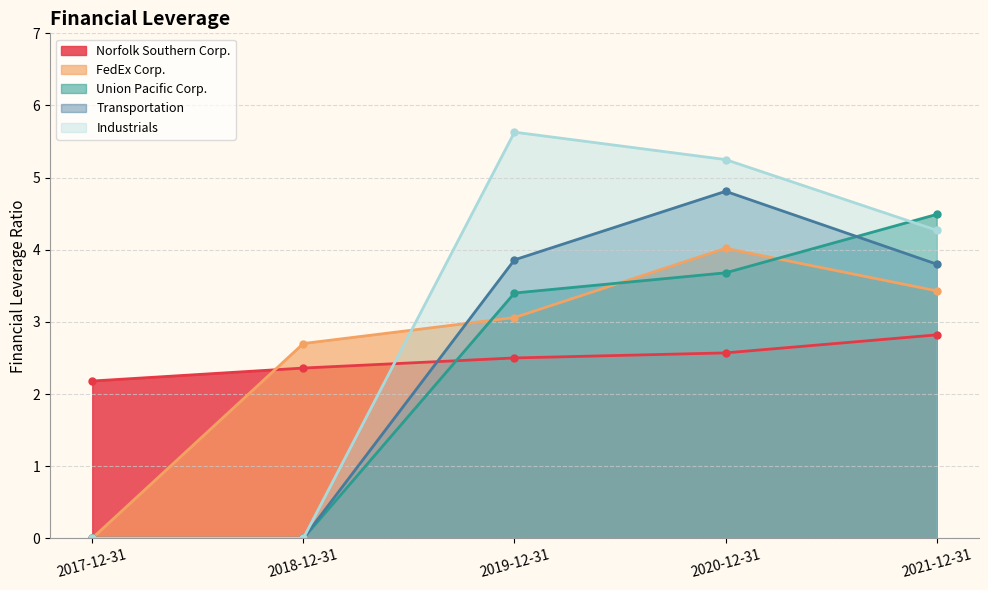

Reading left to right, list all the values displayed in this chart.

Norfolk Southern Corp.: 2017-12-31=2.2	2018-12-31=2.4	2019-12-31=2.5	2020-12-31=2.6	2021-12-31=2.8
FedEx Corp.: 2017-12-31=0.0	2018-12-31=2.7	2019-12-31=3.1	2020-12-31=4.0	2021-12-31=3.4
Union Pacific Corp.: 2017-12-31=0.0	2018-12-31=0.0	2019-12-31=3.4	2020-12-31=3.7	2021-12-31=4.5
Transportation: 2017-12-31=0.0	2018-12-31=0.0	2019-12-31=3.9	2020-12-31=4.8	2021-12-31=3.8
Industrials: 2017-12-31=0.0	2018-12-31=0.0	2019-12-31=5.6	2020-12-31=5.2	2021-12-31=4.3